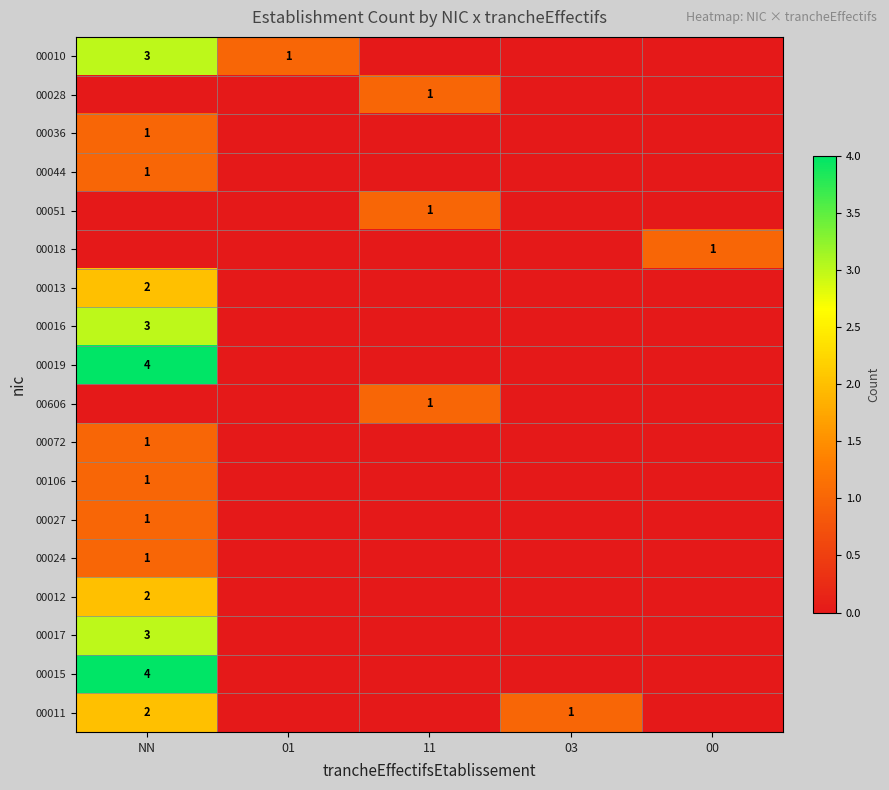

Which label corresponds to the smallest value in the chart?

11